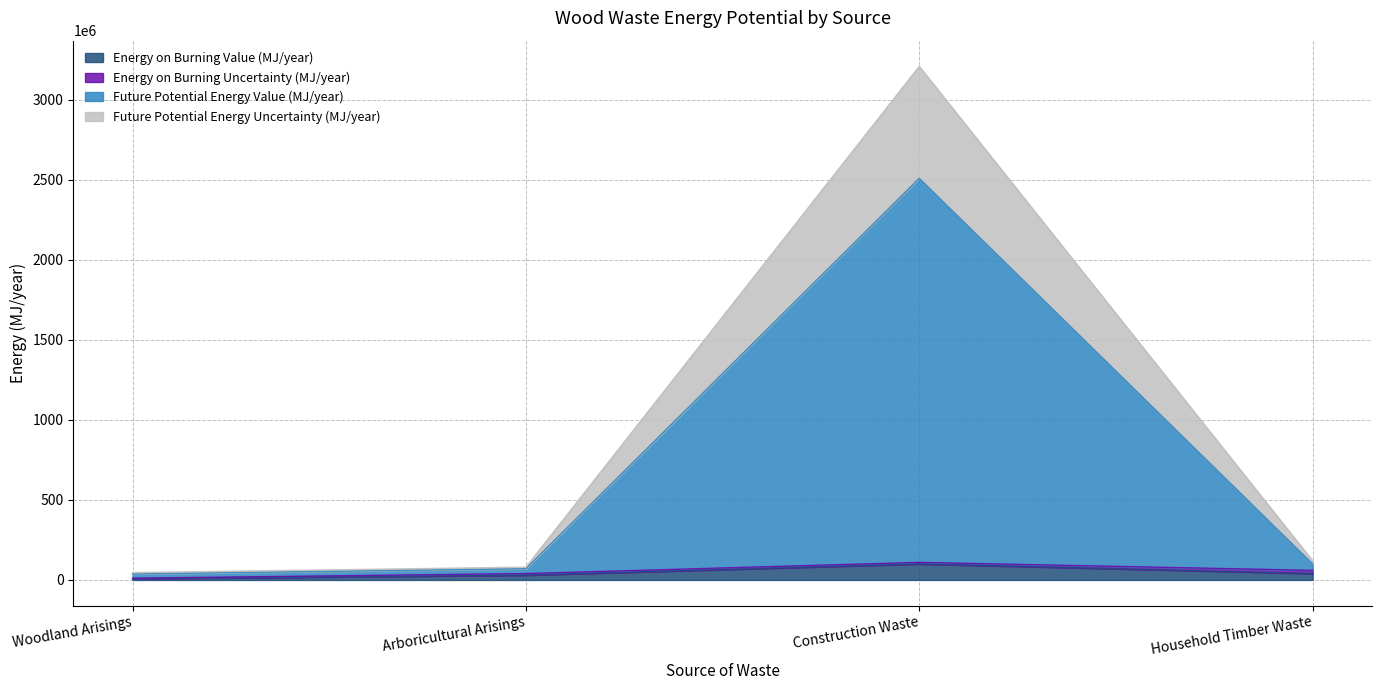

What is the spread (max minus min) of values at Household Timber Waste?

80000000